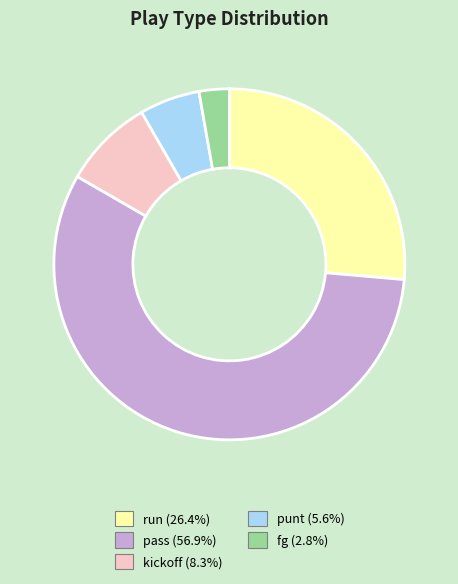

Which slice represents more than half of the pie?

pass